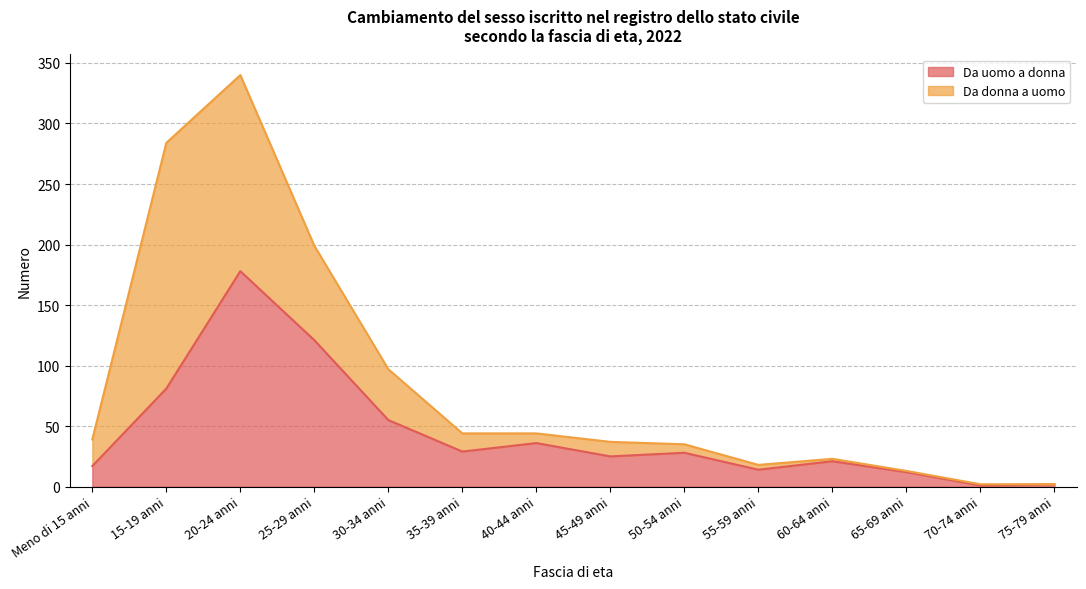

Approximately how many times larger is the value at 60-64 anni compared to 40-44 anni?

0.6